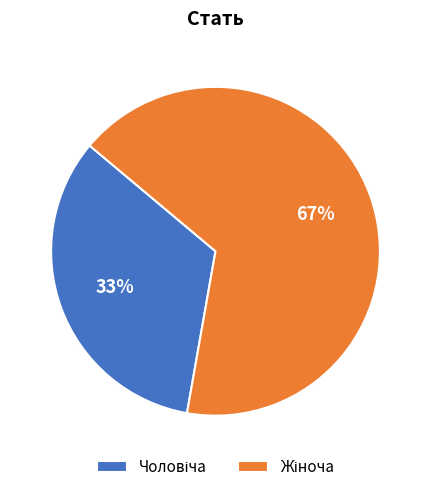

Is there a majority slice in this chart?

Yes